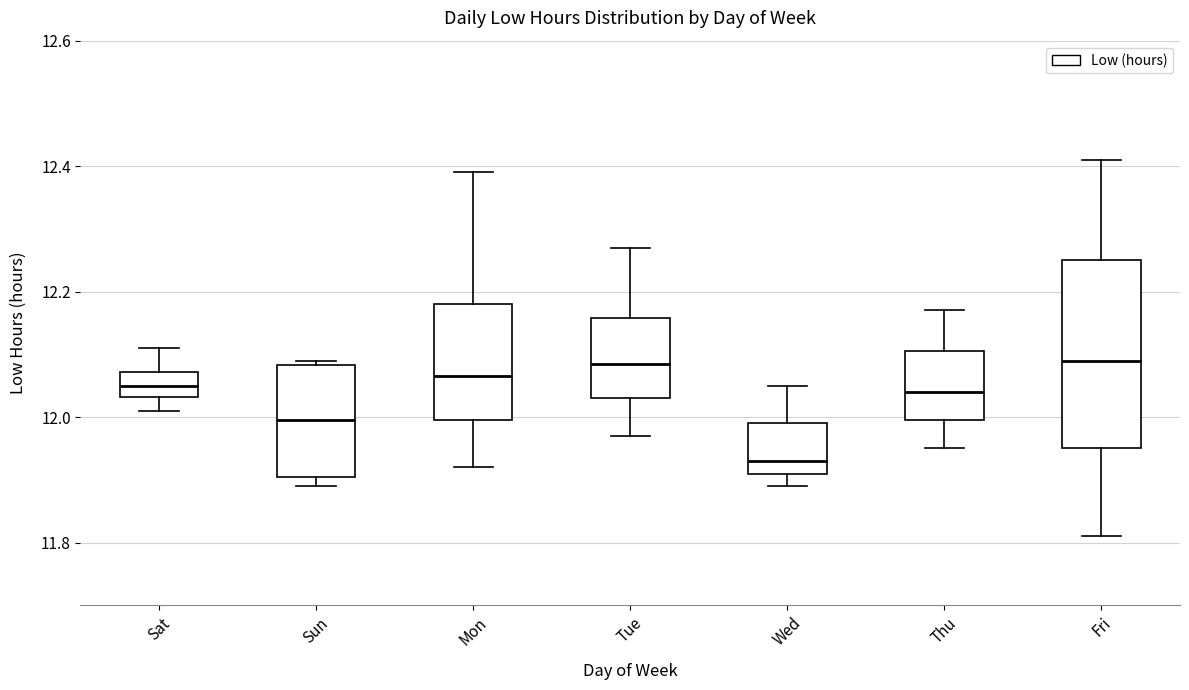

Which box has the lowest median line?

Wed